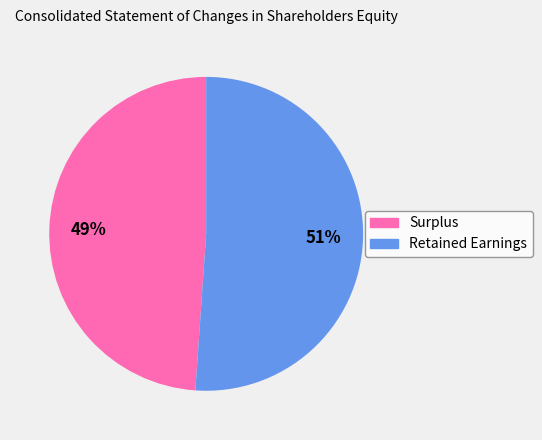

To the nearest percent, what portion does Retained Earnings represent?

51%